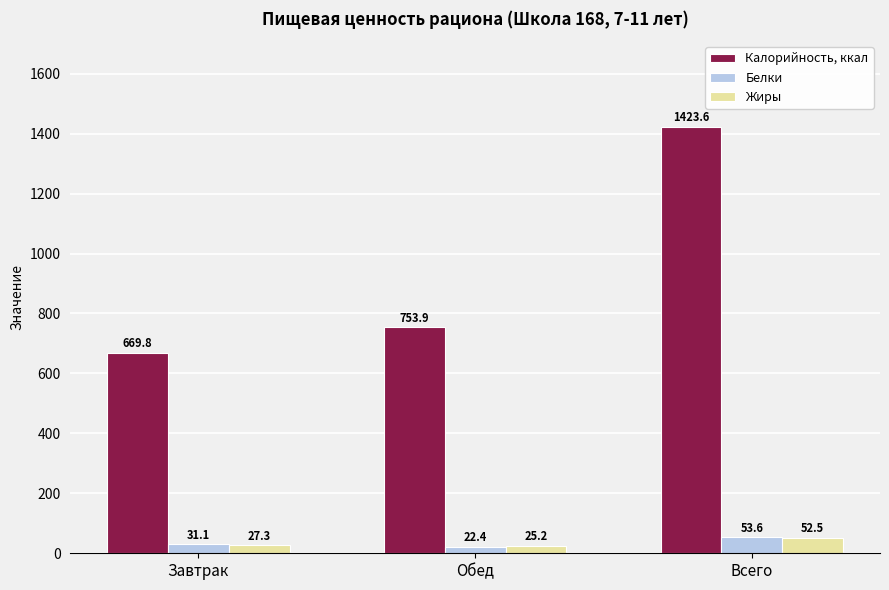

How many data points in Калорийность, ккал are less than 753?

1